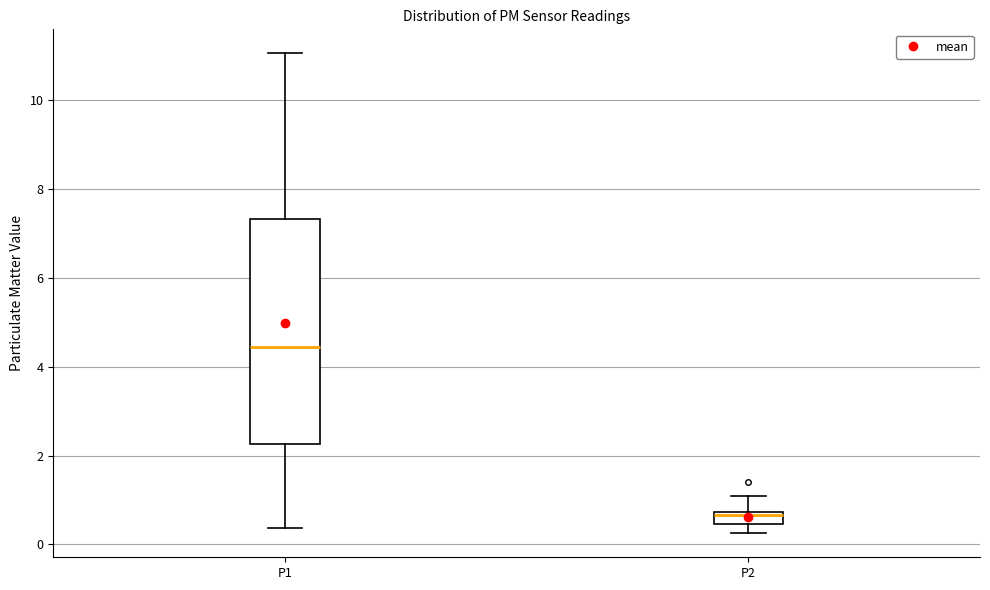

Where is the upper edge of the box for P1 on the y-axis? The values are not printed on the chart, so give them approximately, as read against the axis.

7.4